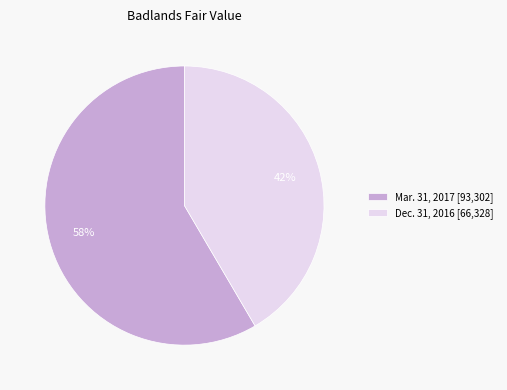

Which slice is the smallest?

Dec. 31, 2016